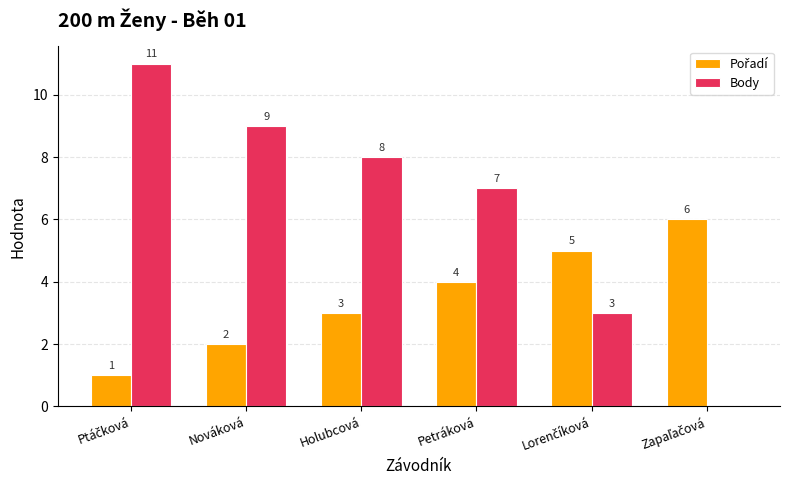

Which series has the largest total across all categories?

Body